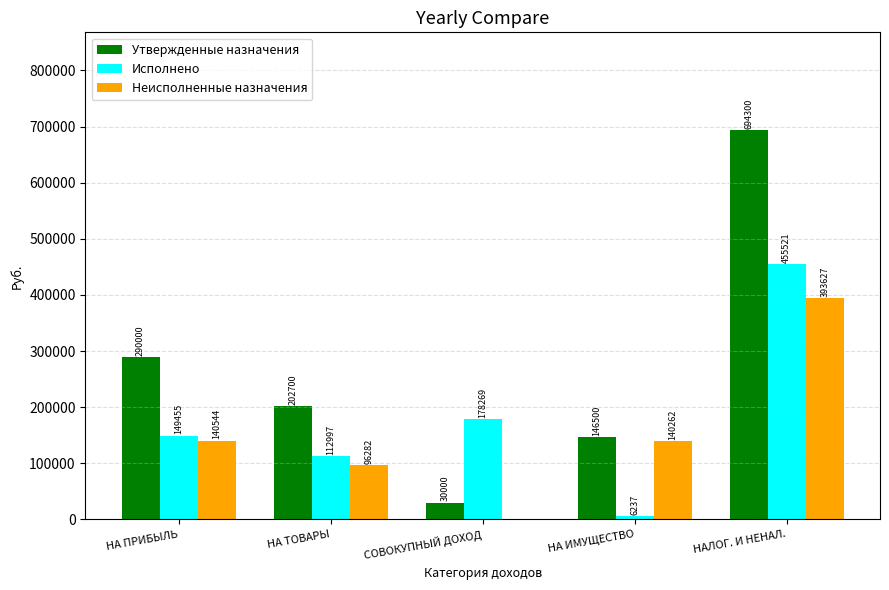

Which series changed the most between СОВОКУПНЫЙ ДОХОД and НА ИМУЩЕСТВО?

Исполнено